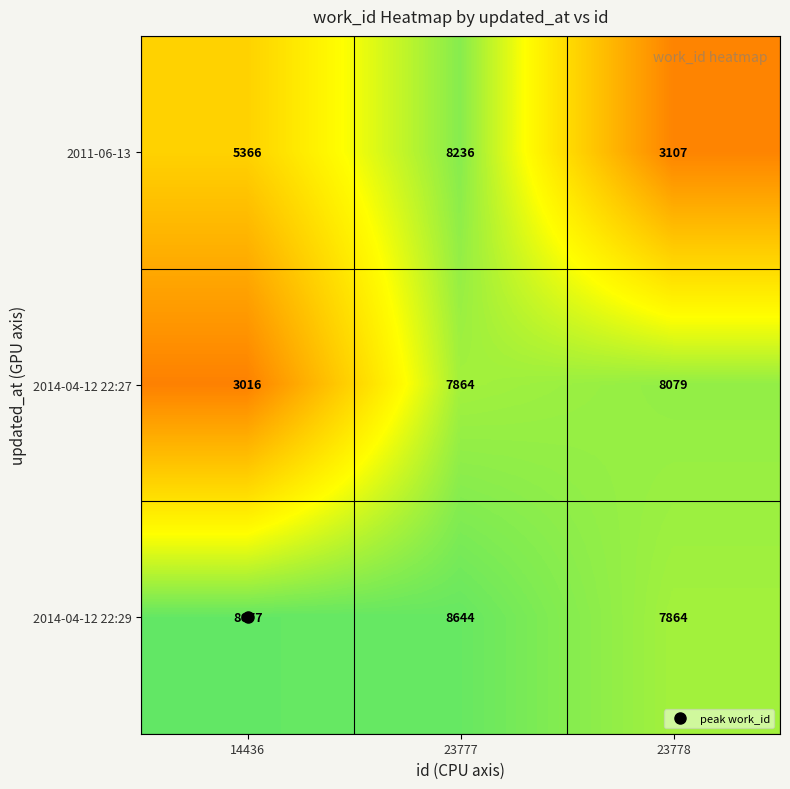

At how many categories does at least one series exceed 4171?

3